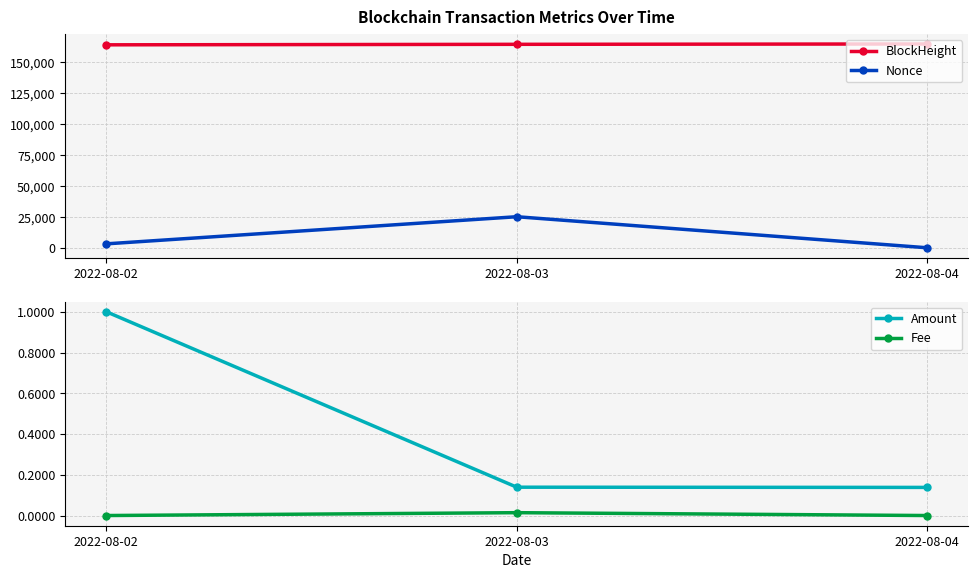

What is the sum of all Amount values?

1.3